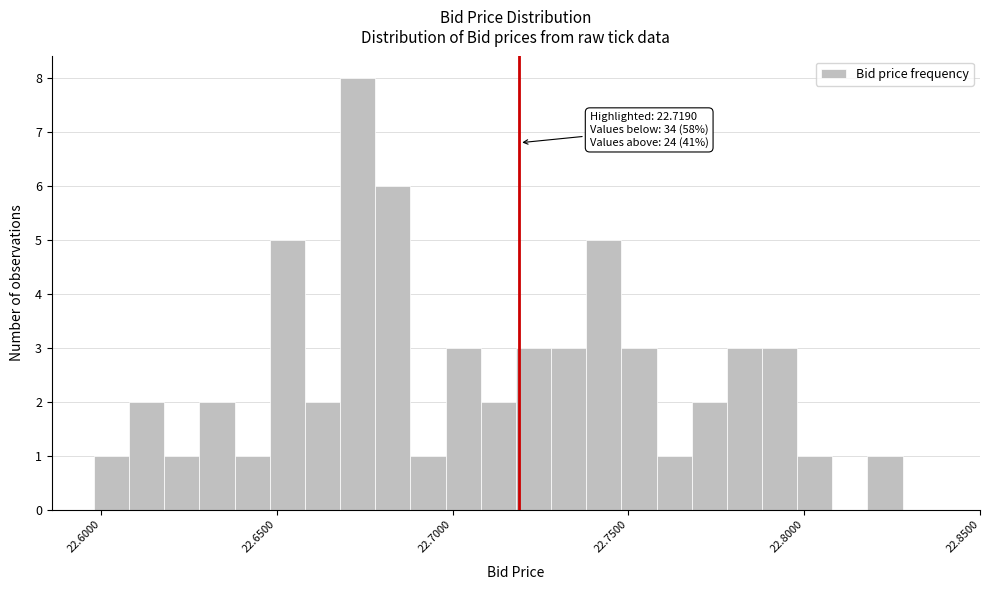

Around what value on the x-axis is the tallest bar? Give the approximate position of its centre, as read against the axis.

22.675